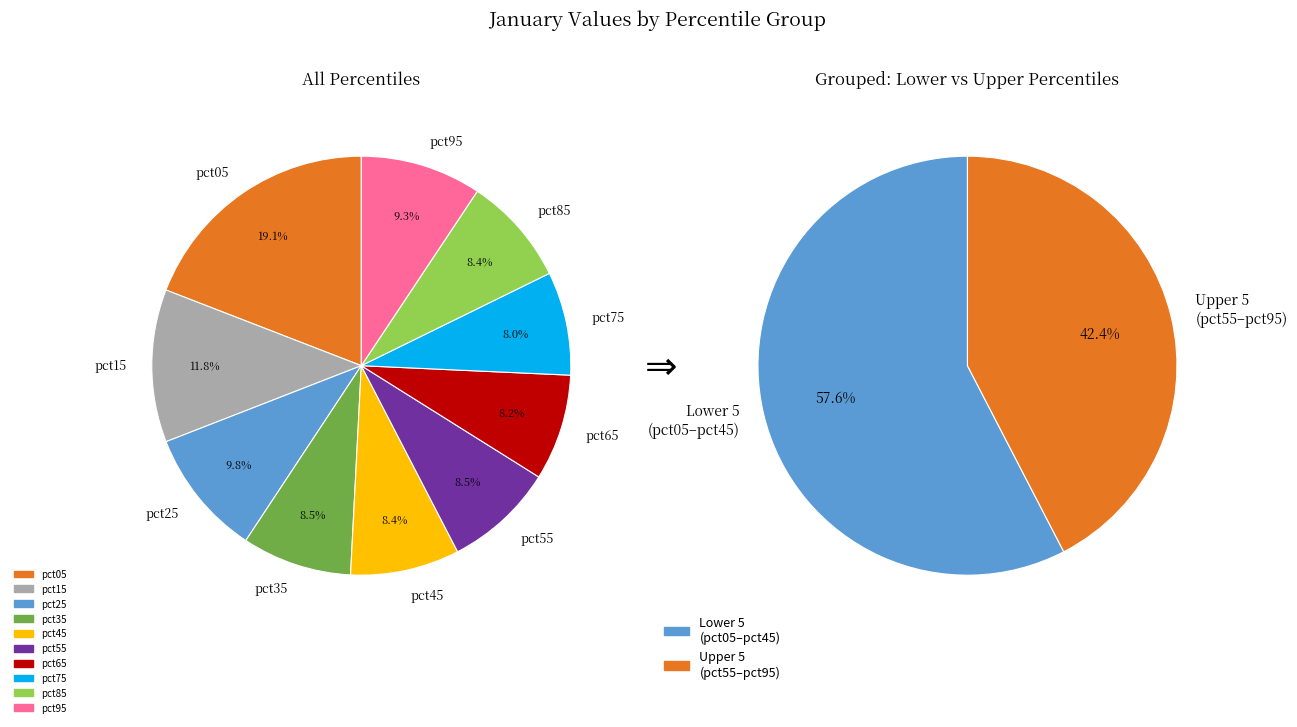

What is the smallest slice in the pie chart?

pct75